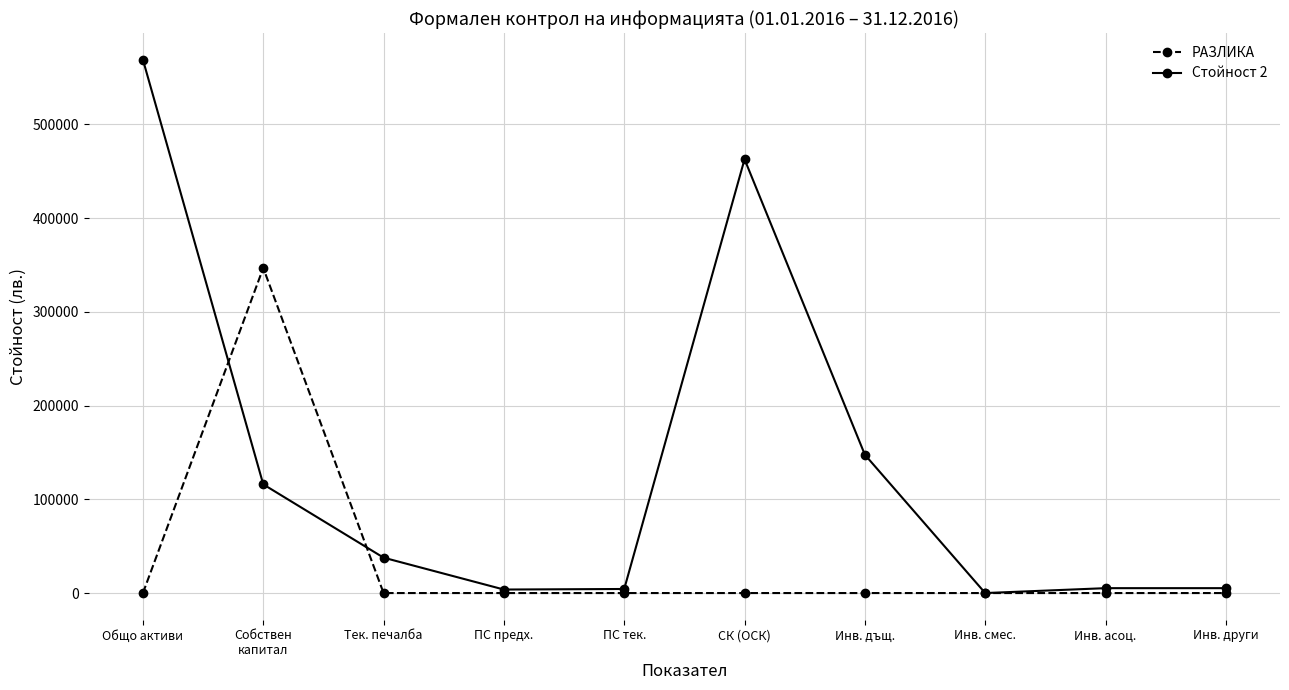

True or false: Стойност 2 has more than 2 interior local peaks.

False